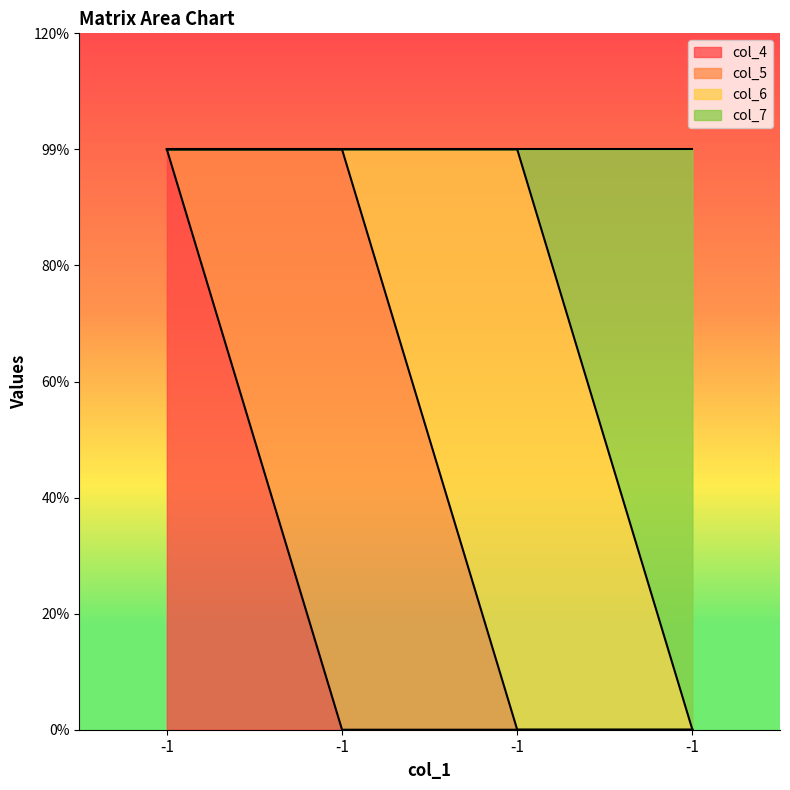

At how many categories does at least one series exceed 0?

3